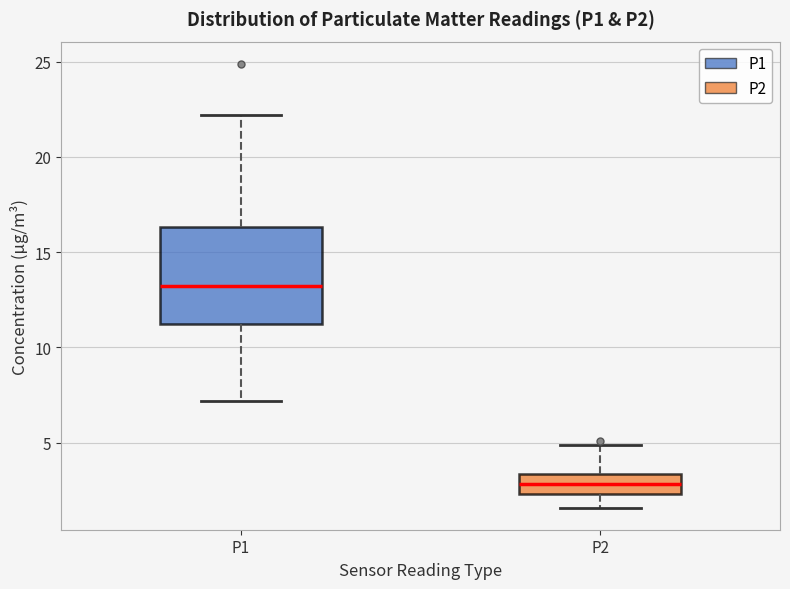

Which box has the highest median line?

P1